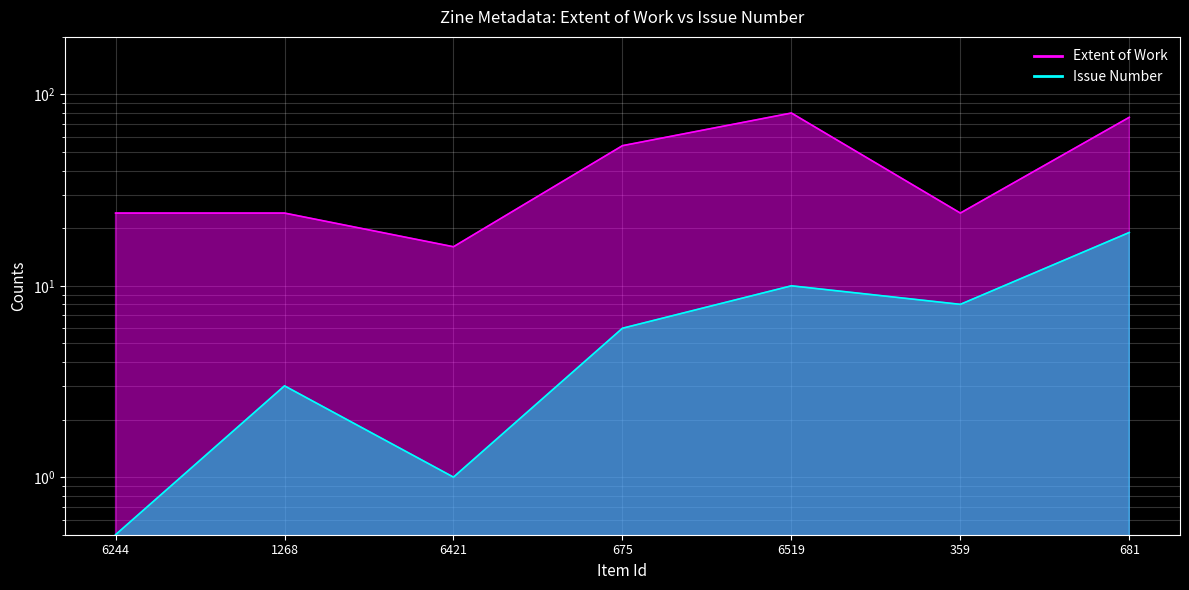

Is it true that Item Type Metadata:Issue equals 1.0 at 6421?

True